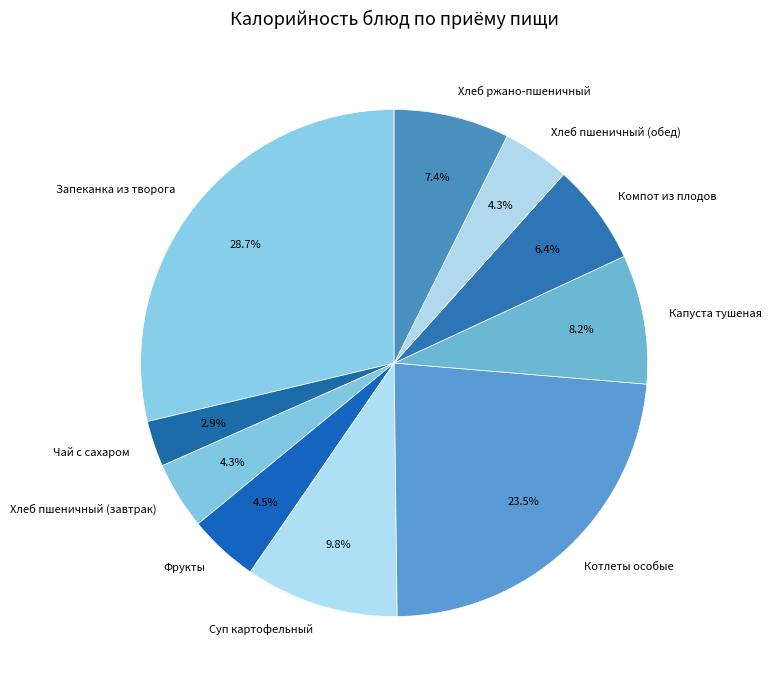

To the nearest percent, what is the average slice percentage?

10%